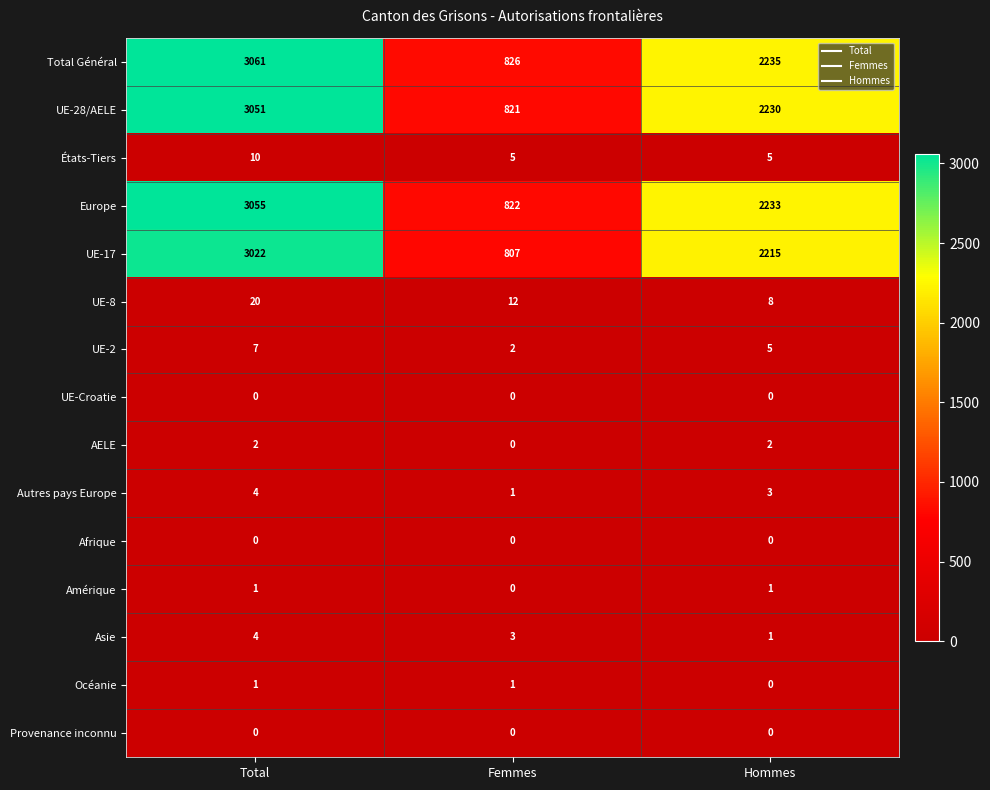

Between Femmes and Hommes, which series saw the biggest shift?

Europe